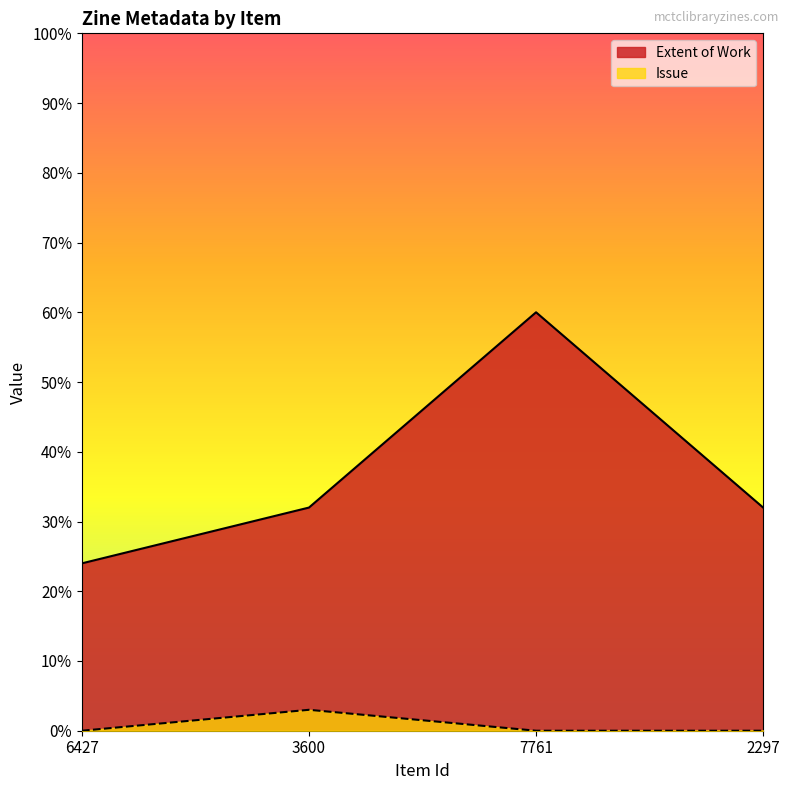

What are all the series names shown in the legend?

Extent of Work, Issue